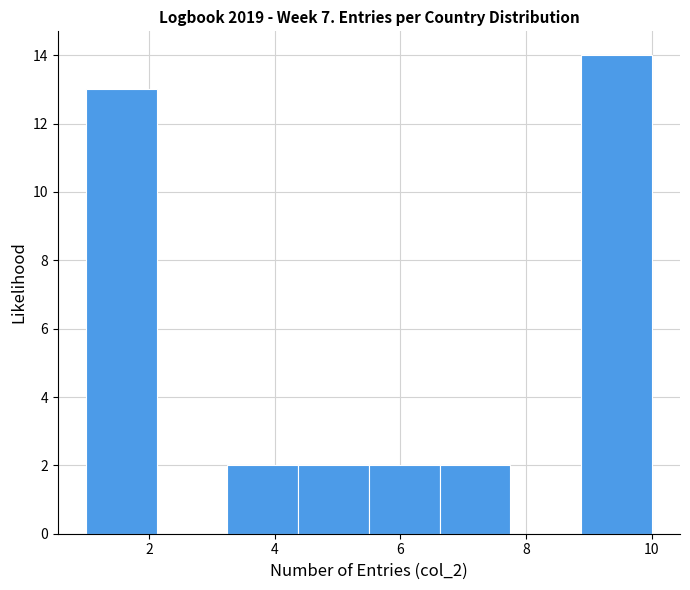

What is the height of the bar covering 4.4 to 5.6 on the x-axis? Neither the bar edges nor the heights are printed on the chart, so give them approximately, as read against the axes.

2